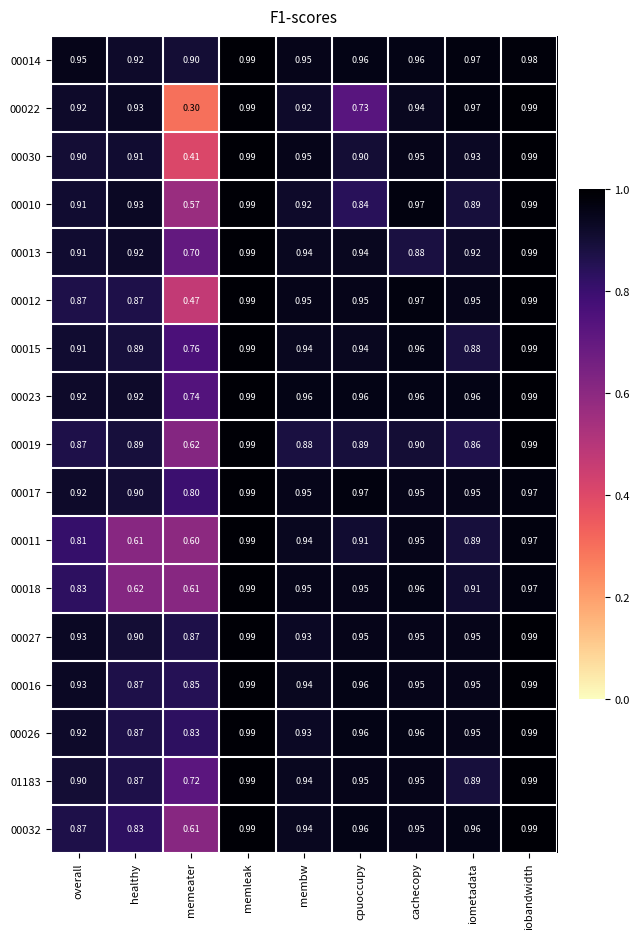

At which category is the sum across all series the highest?

memleak